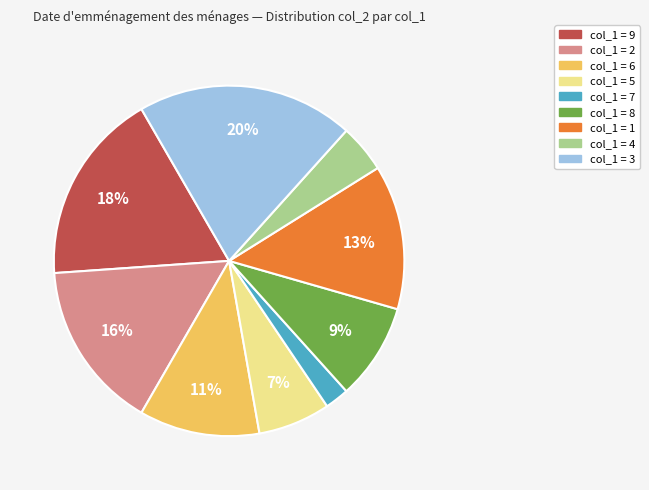

Is there a majority slice in this chart?

No